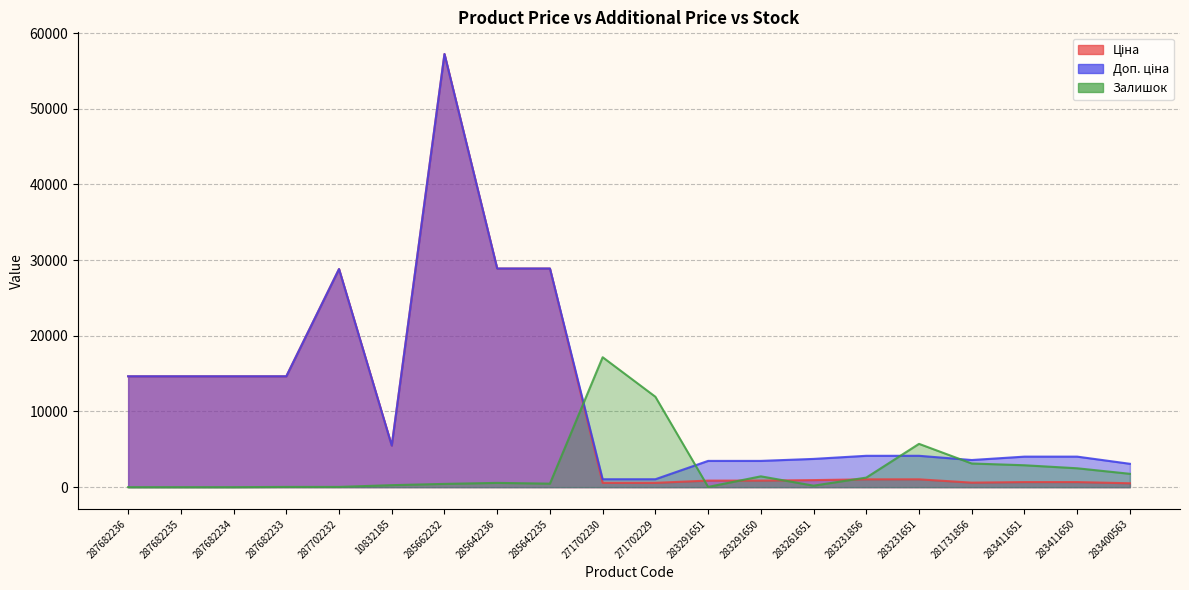

Reading left to right, transcribe all the data shown in this chart.

Ціна: 14649.6	14649.6	14649.6	14649.6	28821.8	5497.3	57235.5	28890.3	28890.3	571.6	571.6	868.0	868.0	933.5	1036.5	1036.5	597.8	672.7	672.7	514.7
Доп. ціна: 14649.6	14649.6	14649.6	14649.6	28821.8	5497.3	57235.5	28890.3	28890.3	1048.0	1048.0	3472.1	3472.1	3734.2	4145.9	4145.9	3586.7	4036.0	4036.0	3088.4
Залишок: 0.0	0.0	0.0	33.3	33.3	266.2	432.6	565.7	465.9	17170.6	11946.2	33.3	1430.9	199.7	1264.5	5723.5	3128.0	2895.1	2495.7	1763.7